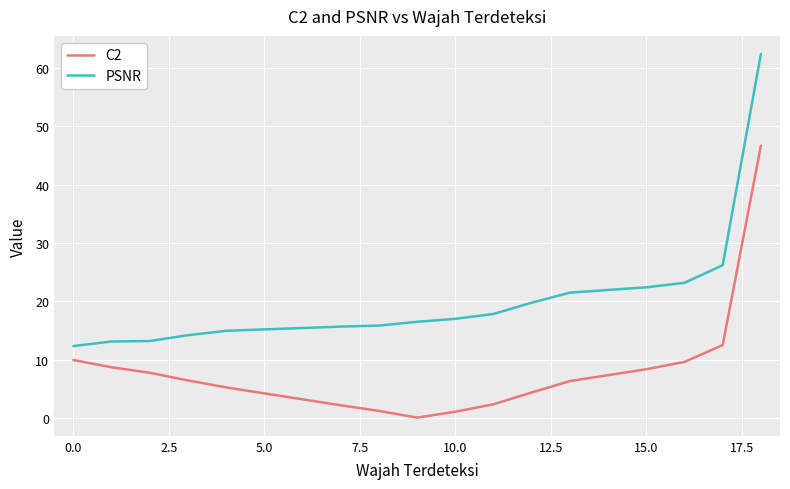

True or false: PSNR and C2 cross at least once.

False